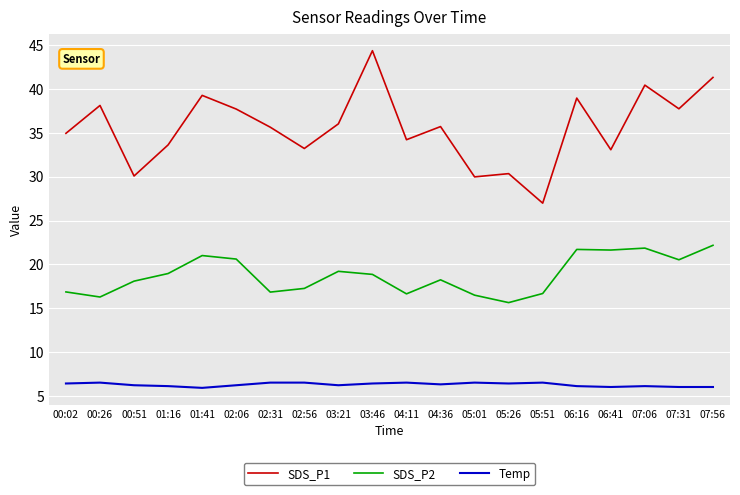

At which category does the chart reach its peak across all series?

03:46